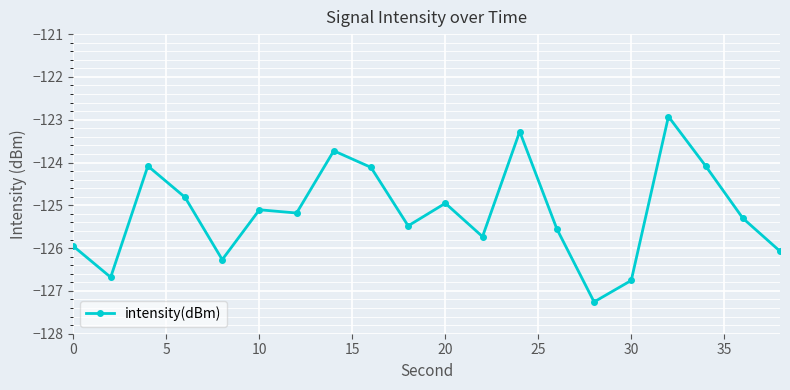

What is the smallest value displayed?

-127.3